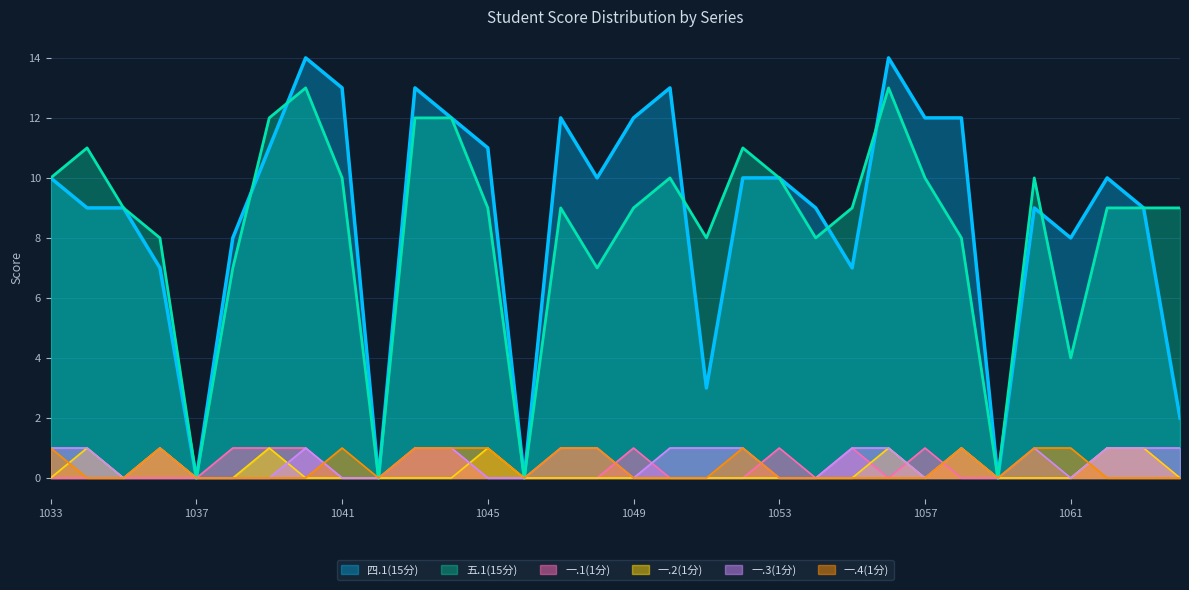

Which series has the largest range (max minus min)?

四.1(15分)